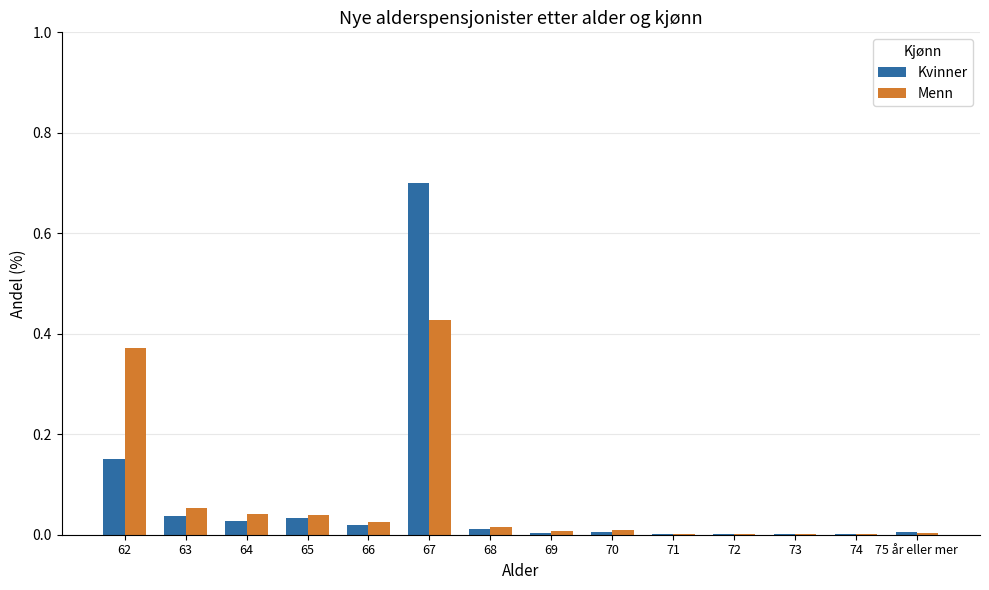

How many data points does each series have?

14